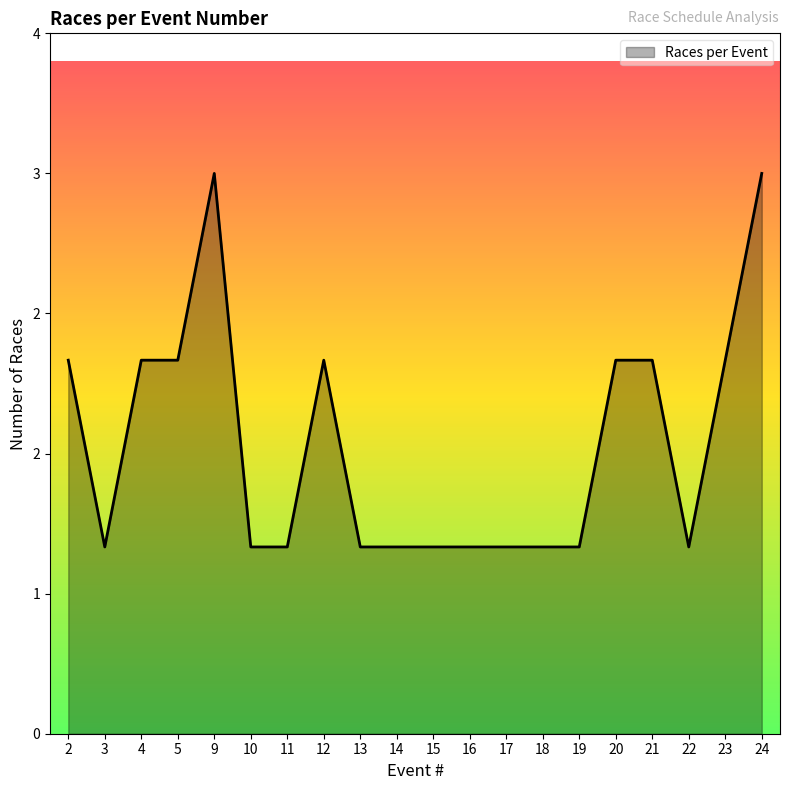

What is the minimum value shown in the chart?

1